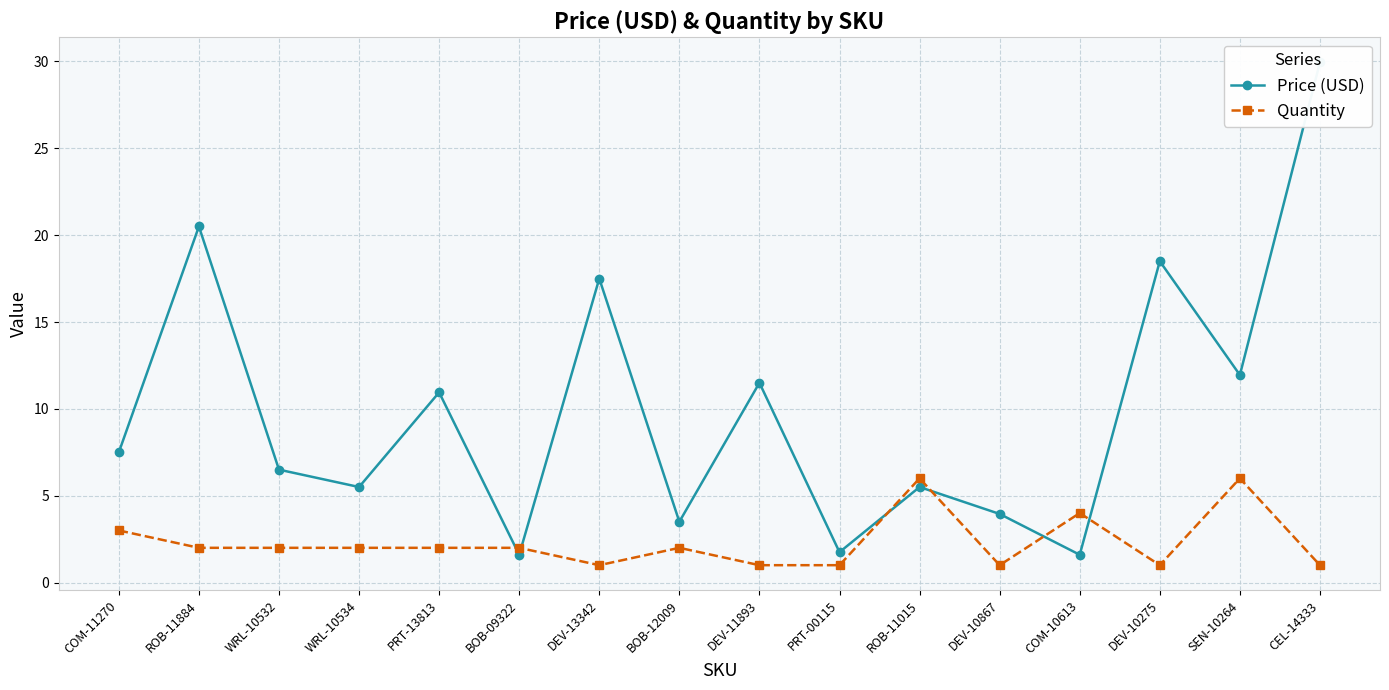

What position from the left is ROB-11884?

2